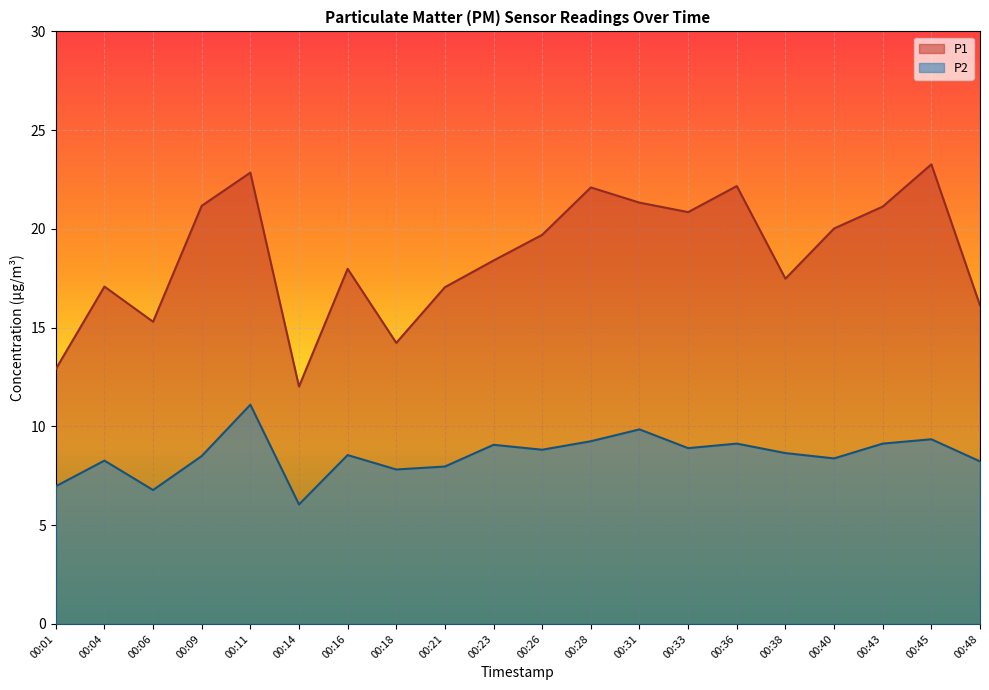

What is the value of the P2 point at the 11th from the left?

8.8